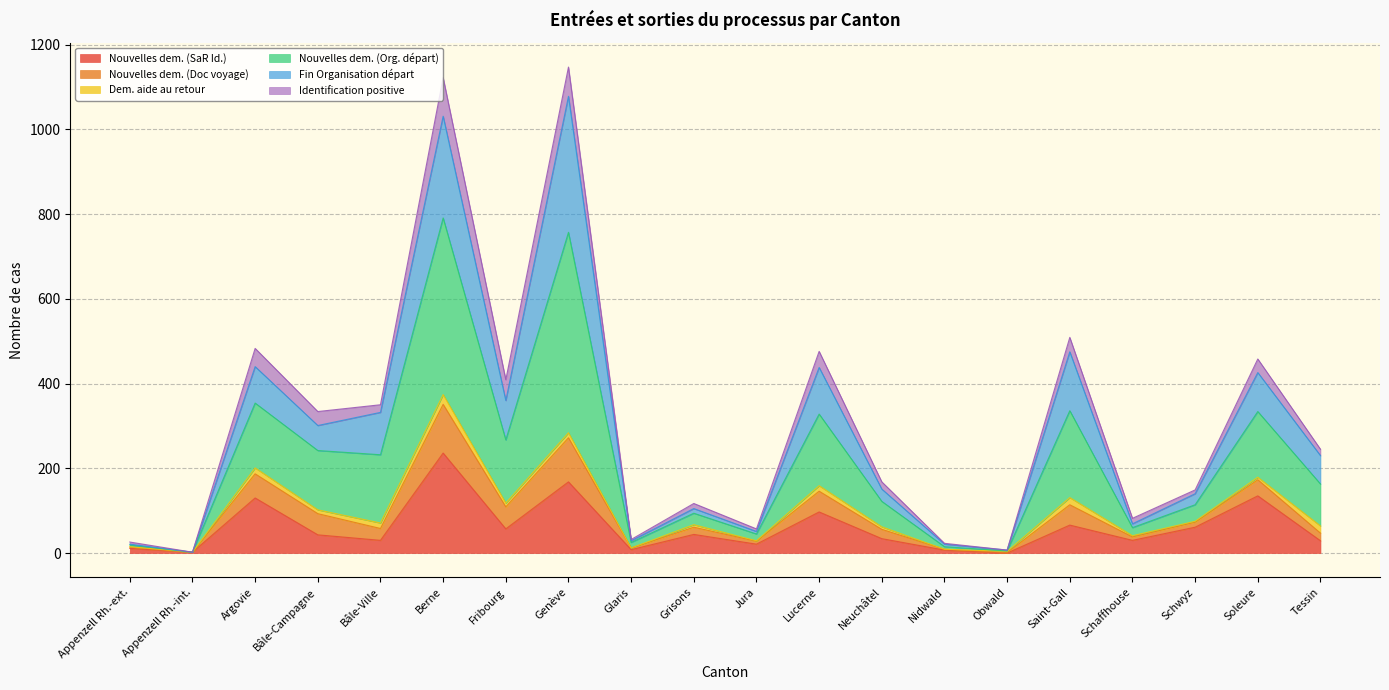

At which label does Nouvelles dem. (SaR Id.) first exceed 43?

Argovie